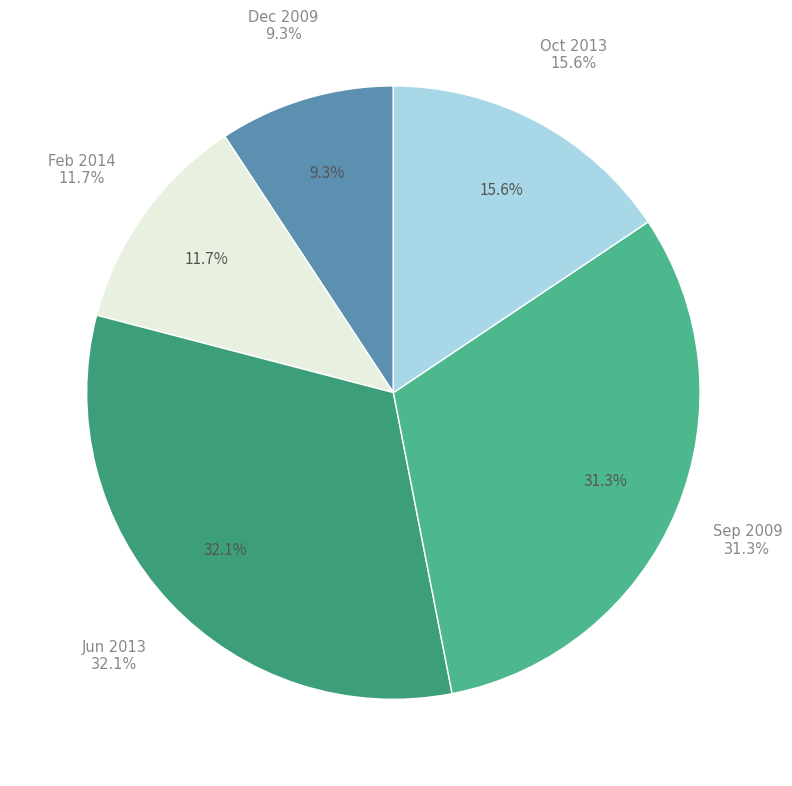

Is it true that 2014-02-07 is 1% of the pie?

False